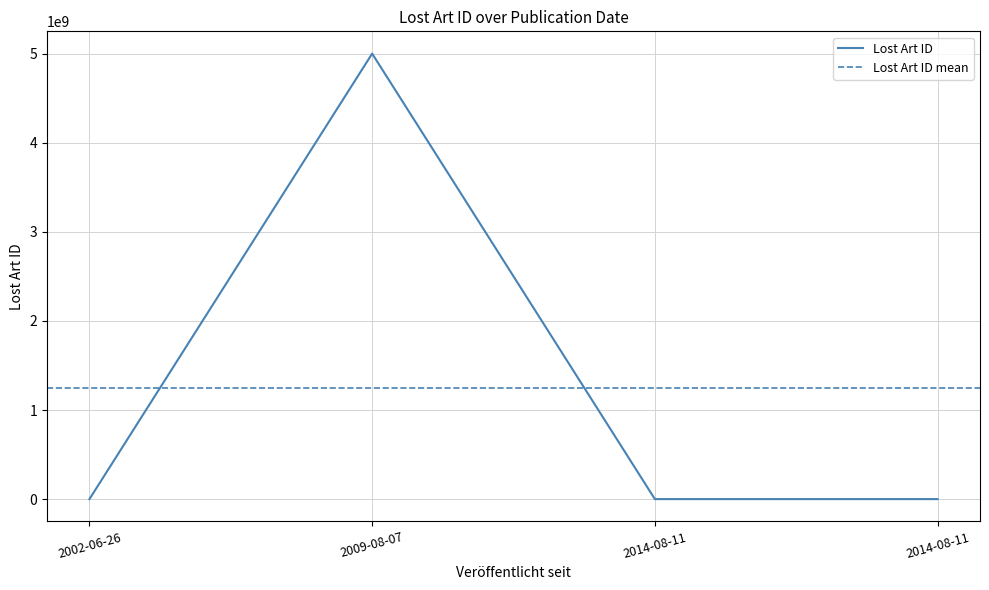

Is this an area chart (filled region under the line)?

No